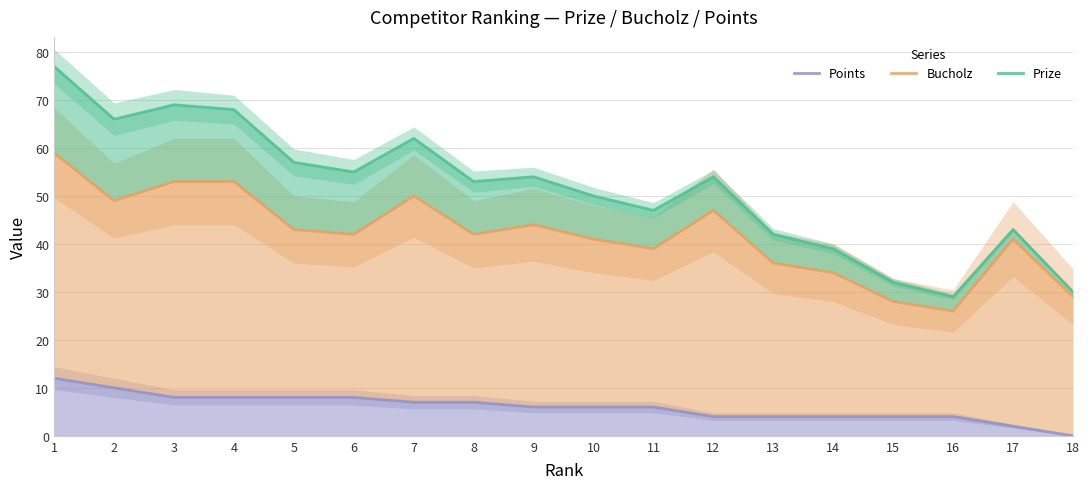

Rank the categories by Prize value from lowest to highest.

16, 18, 15, 14, 13, 17, 11, 10, 8, 9, 12, 6, 5, 7, 2, 4, 3, 1